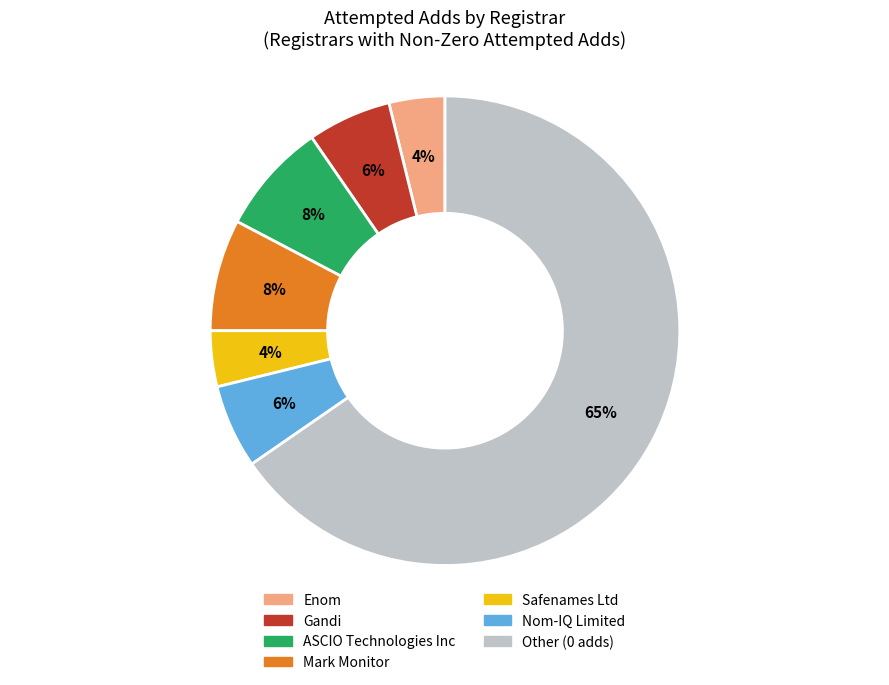

To the nearest percent, what is the average slice percentage?

14%